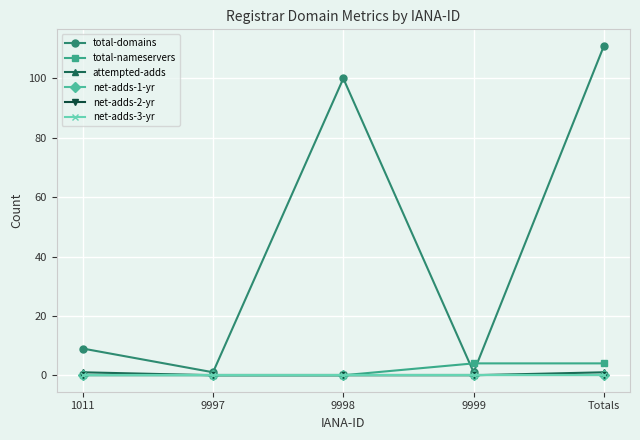

Does the chart have visible grid lines?

Yes